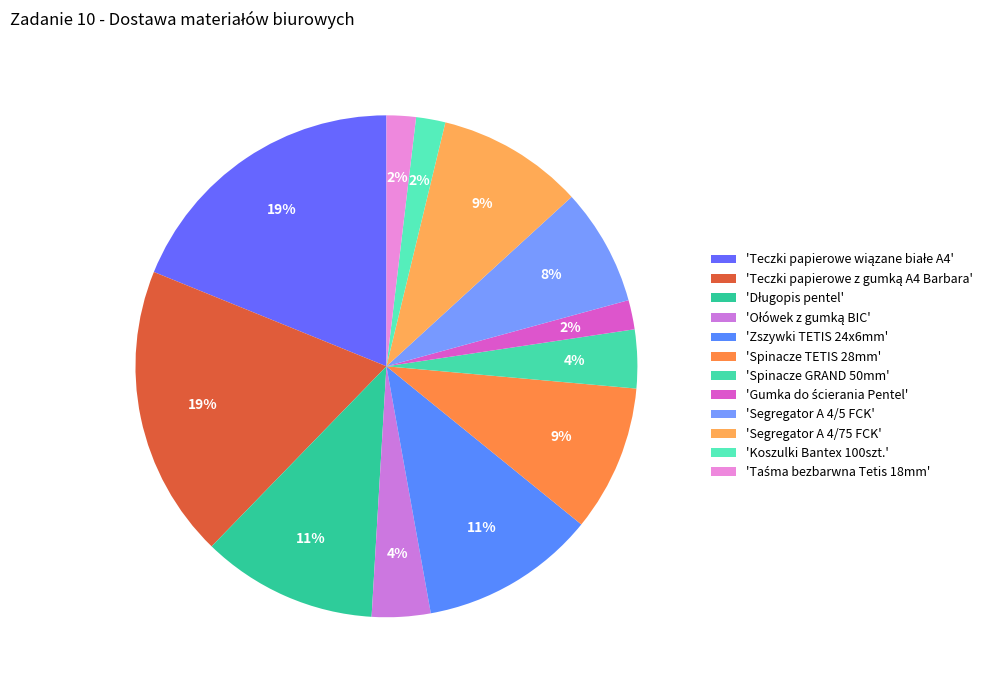

How many slices are in this pie chart?

12